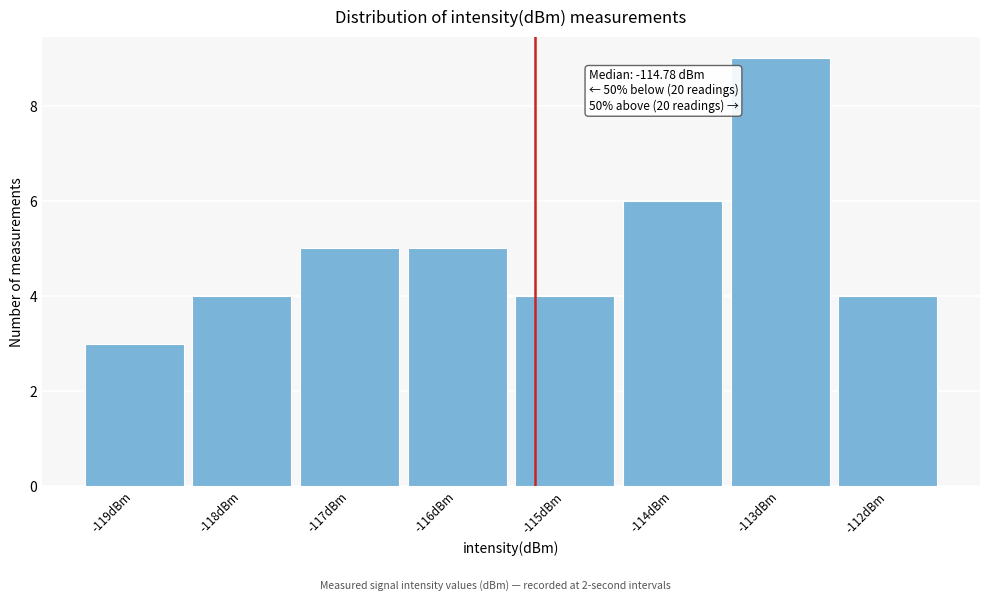

Reading right to left, transcribe all the data shown in this chart.

-112dBm=4	-113dBm=9	-114dBm=6	-115dBm=4	-116dBm=5	-117dBm=5	-118dBm=4	-119dBm=3